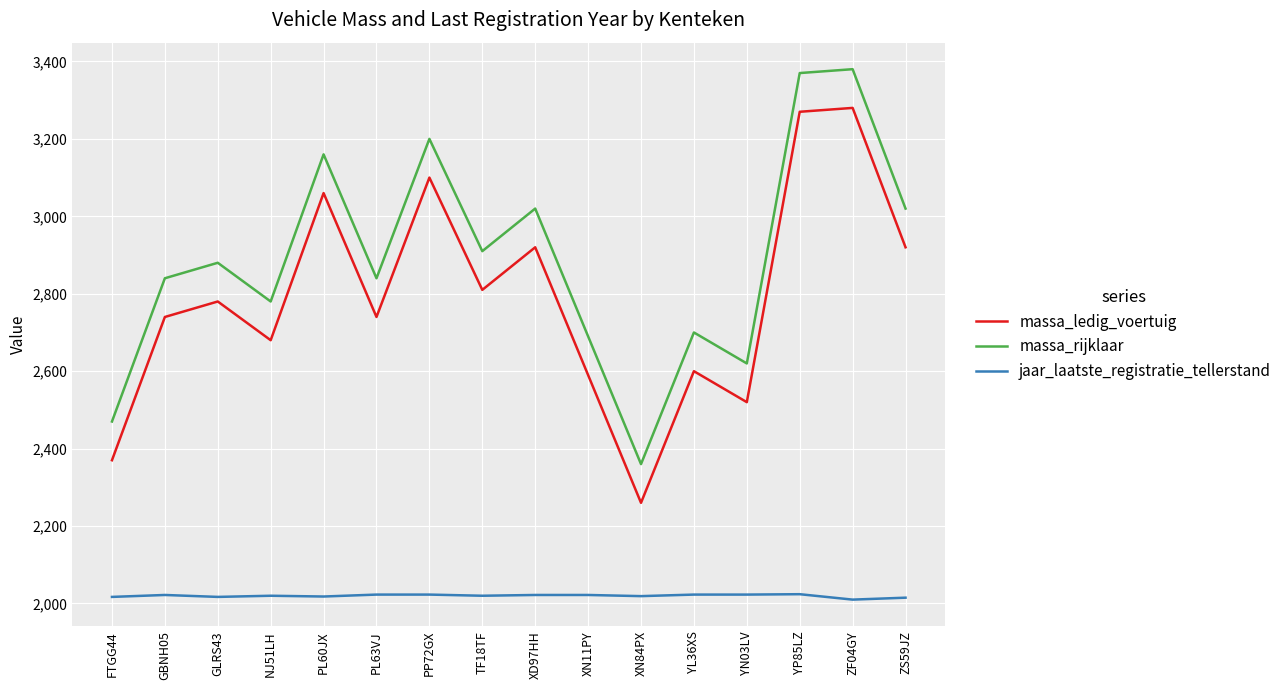

Is the value of jaar_laatste_registratie_tellerstand at TF18TF greater than the value of massa_ledig_voertuig at YP85LZ?

No